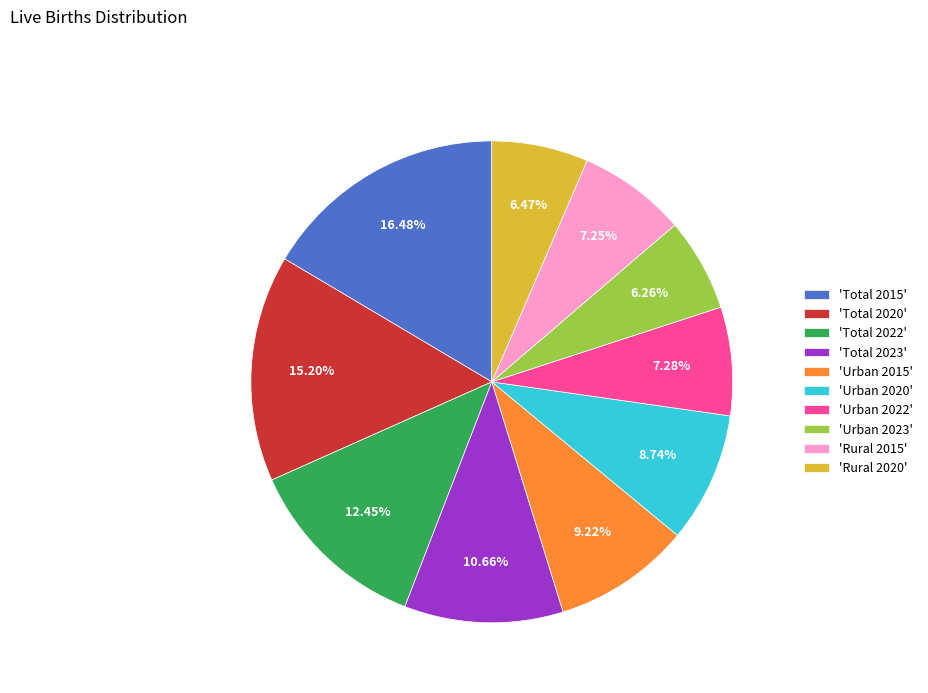

Approximately how many times larger is the value at 'Total 2022' compared to 'Urban 2023'?

2.0